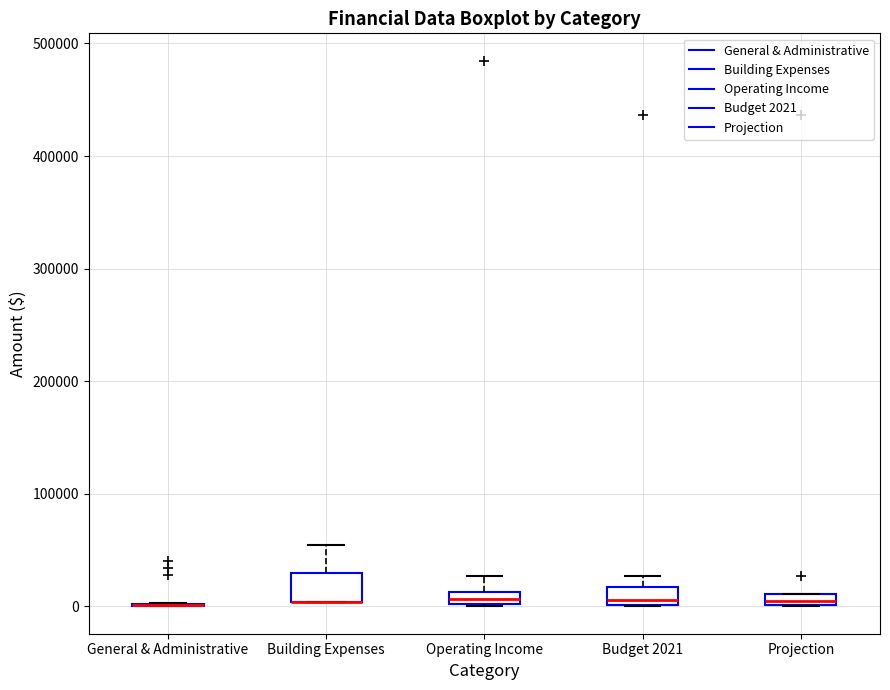

Where is the upper edge of the box for Projection on the y-axis? The values are not printed on the chart, so give them approximately, as read against the axis.

10000